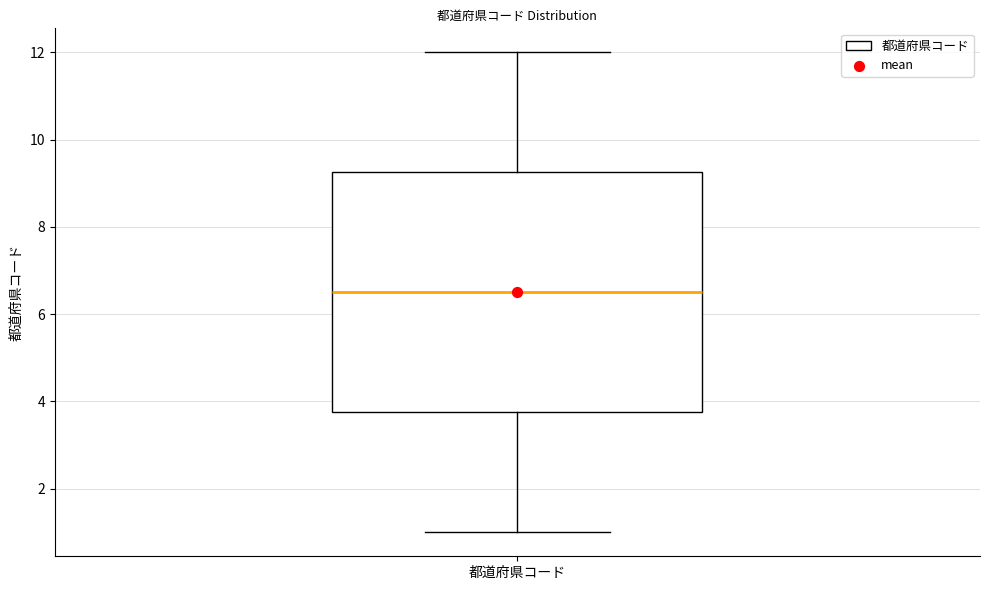

Where does the lower whisker of the box for 都道府県コード end on the y-axis? The values are not printed on the chart, so give them approximately, as read against the axis.

1.0